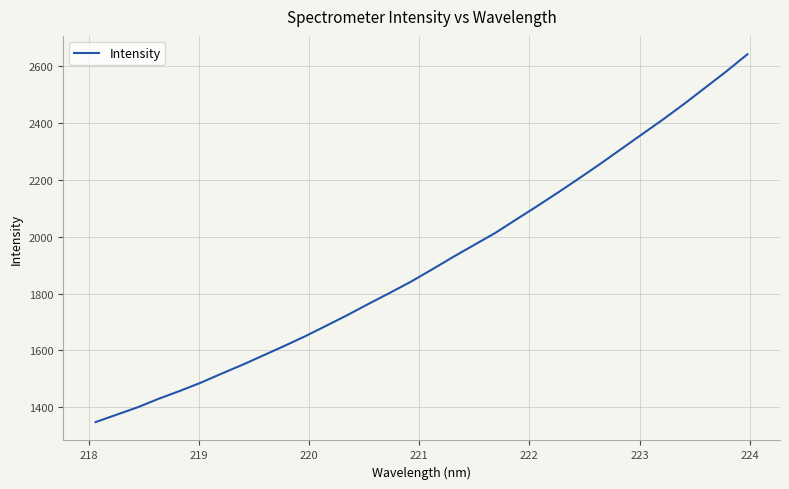

What is the smallest value displayed?

1348.4